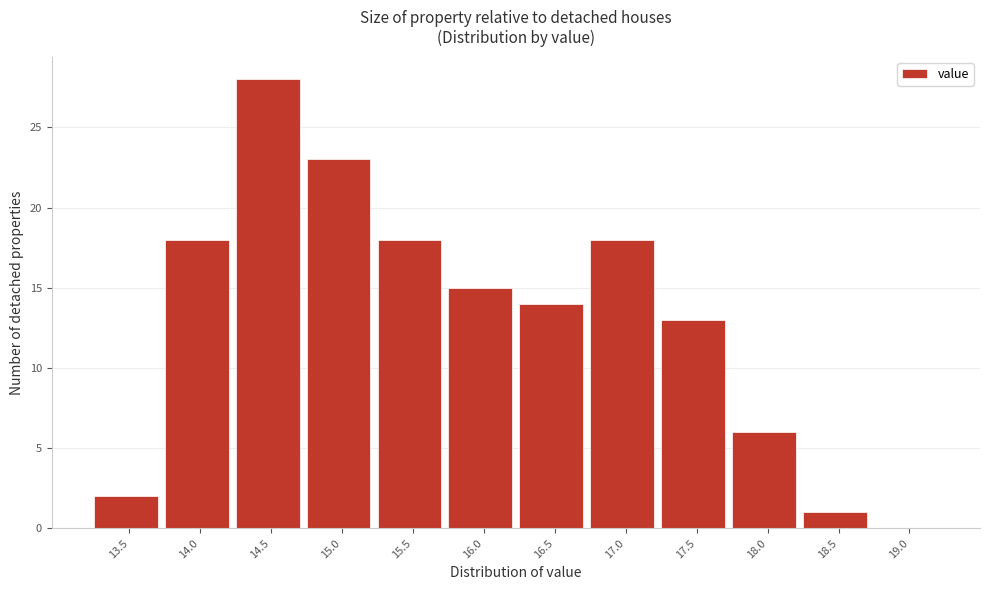

Reading right to left, list all the values displayed in this chart.

19.0=0	18.5=1	18.0=6	17.5=13	17.0=18	16.5=14	16.0=15	15.5=18	15.0=23	14.5=28	14.0=18	13.5=2